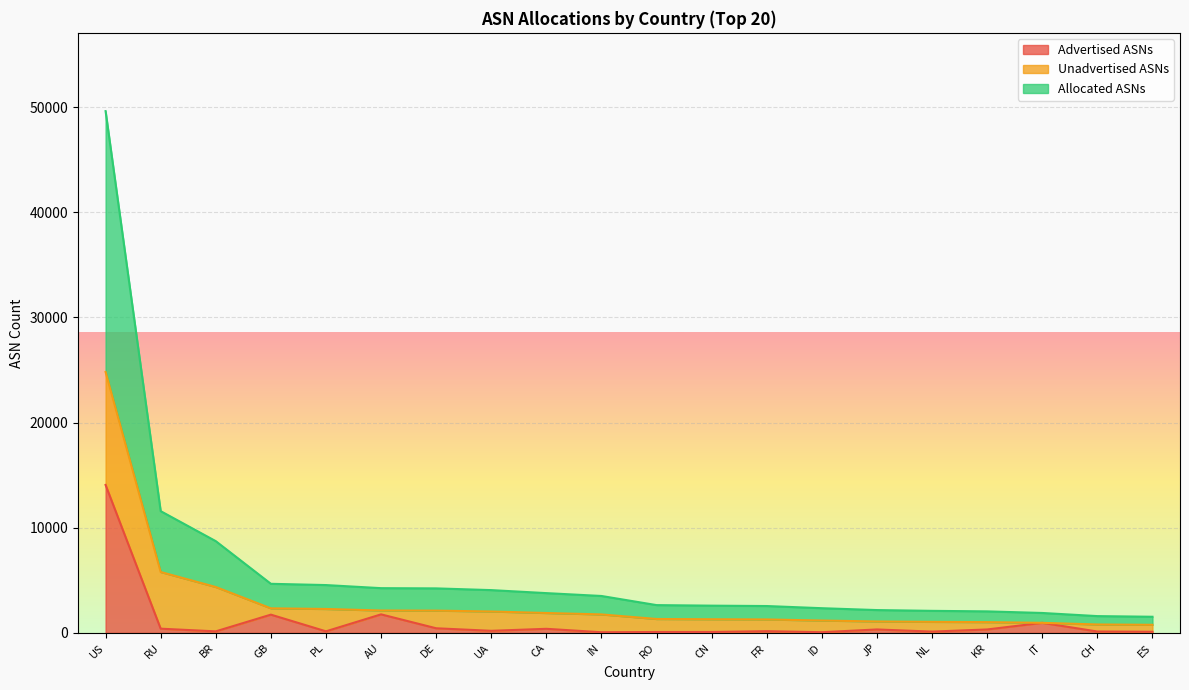

What is the maximum value for Advertised ASNs?

14068